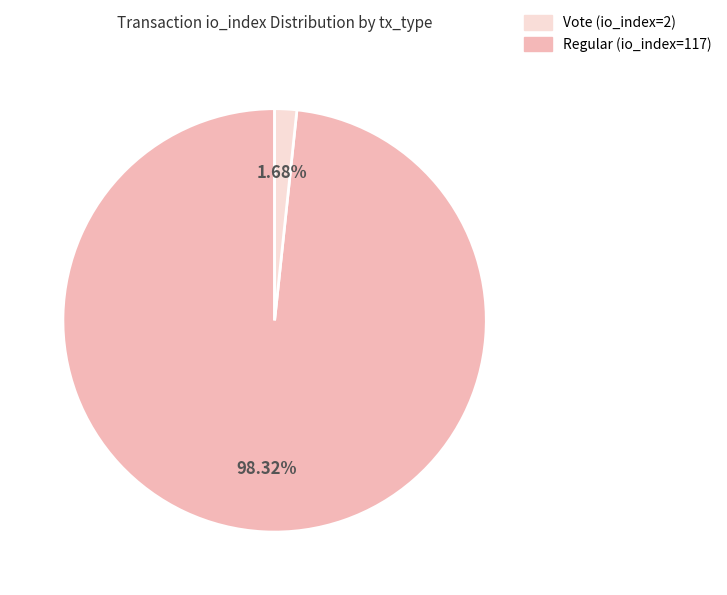

Is there any slice that represents more than half of the pie?

Yes